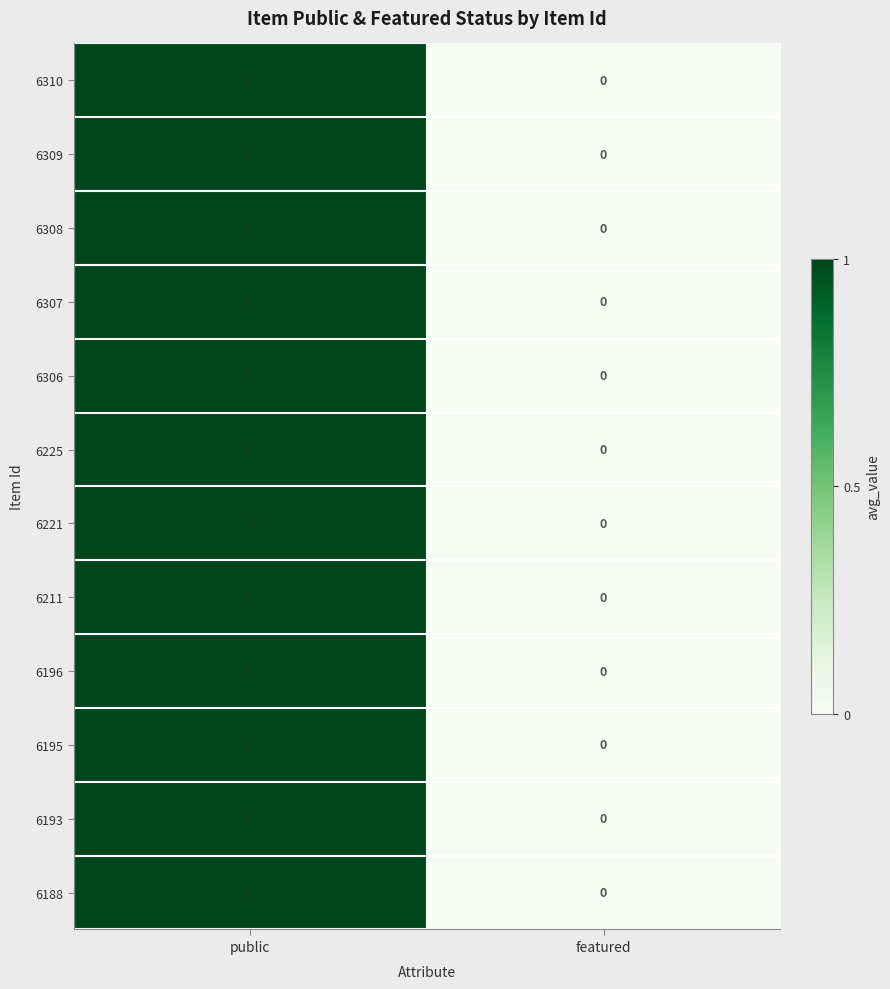

At which label is 6211 closest to 0?

featured